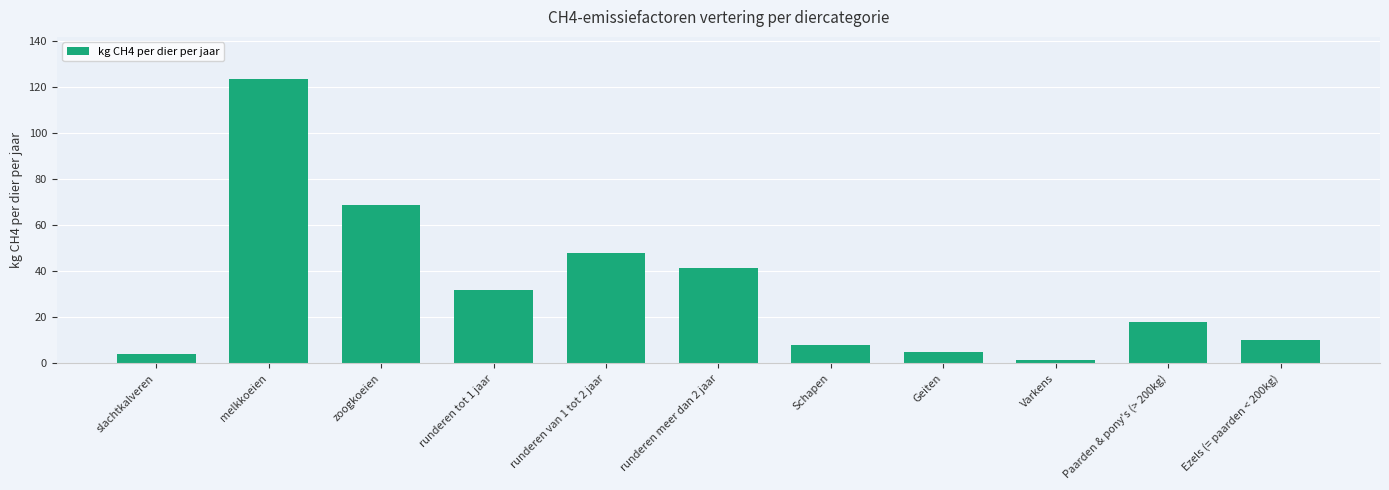

What position from the left is Schapen?

7